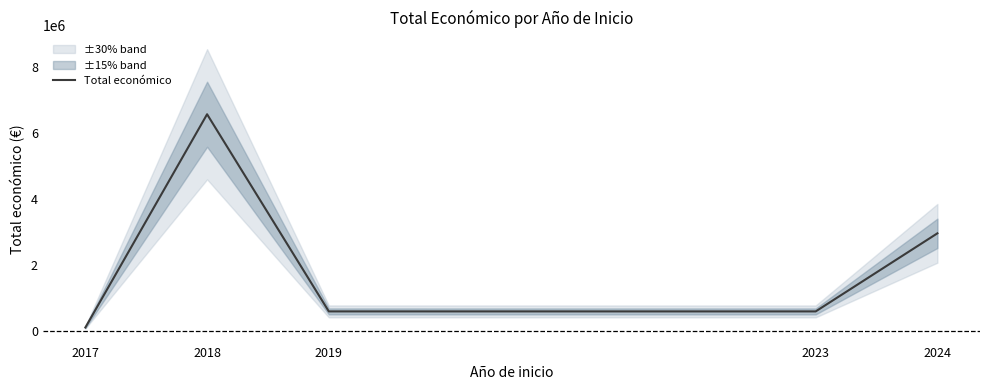

How many series are shown in this chart?

1